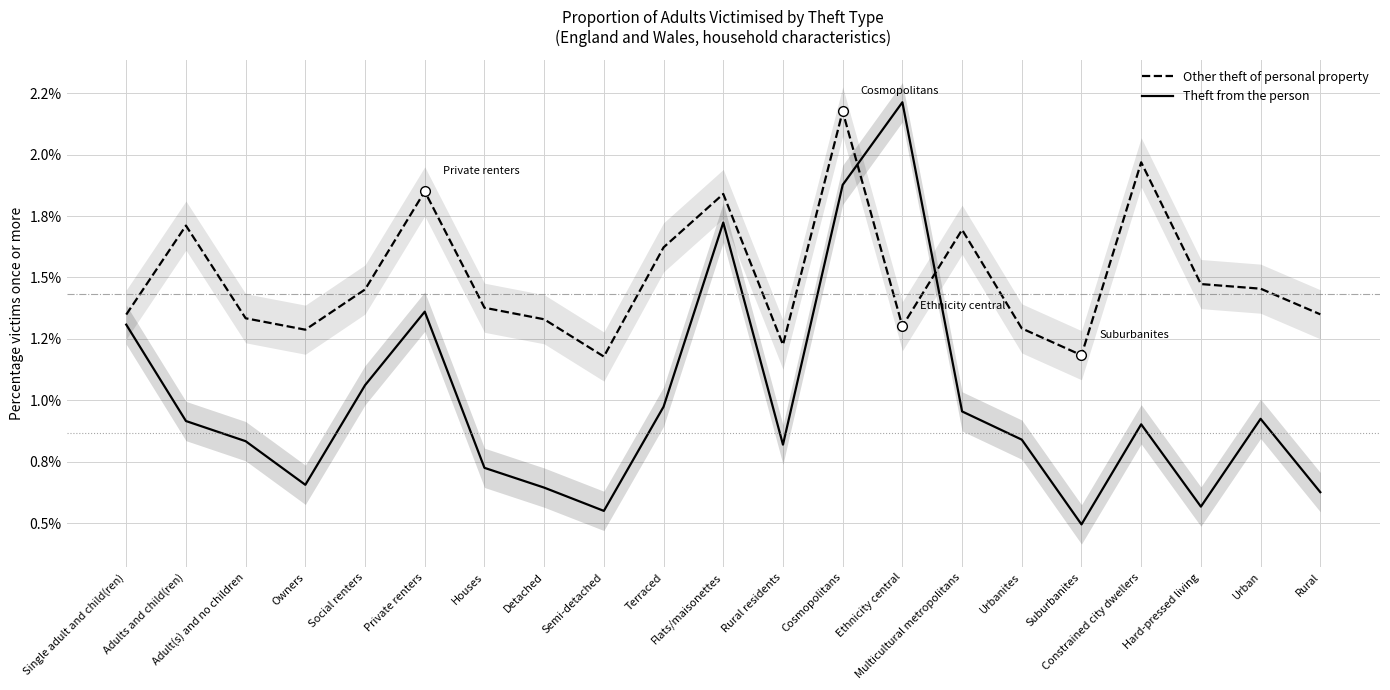

Between which two adjacent categories do Other theft of personal property and Theft from the person first intersect?

Cosmopolitans and Ethnicity central